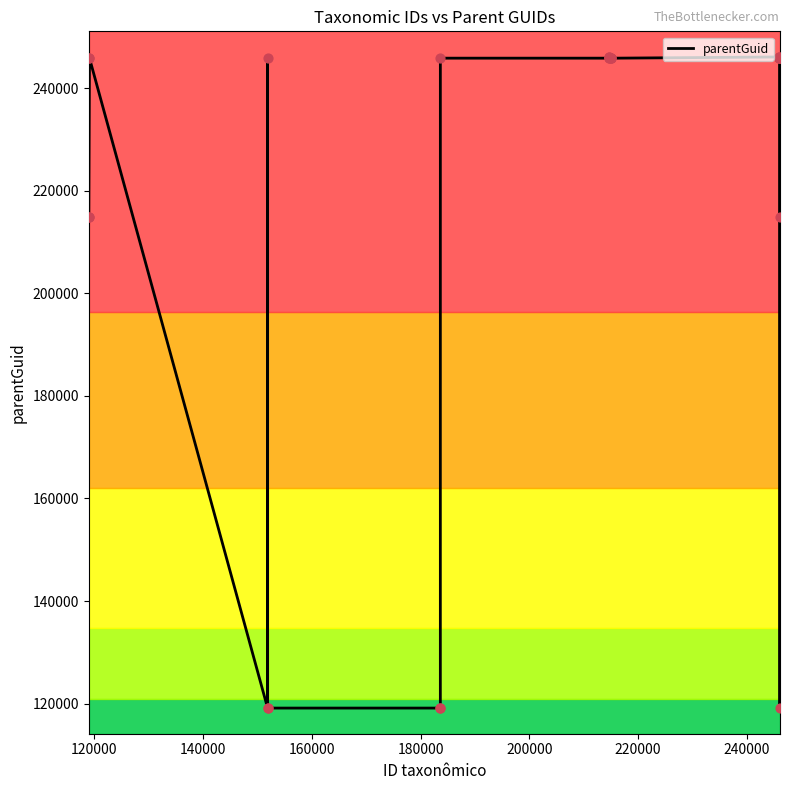

What is the difference between the maximum and minimum values?

126930